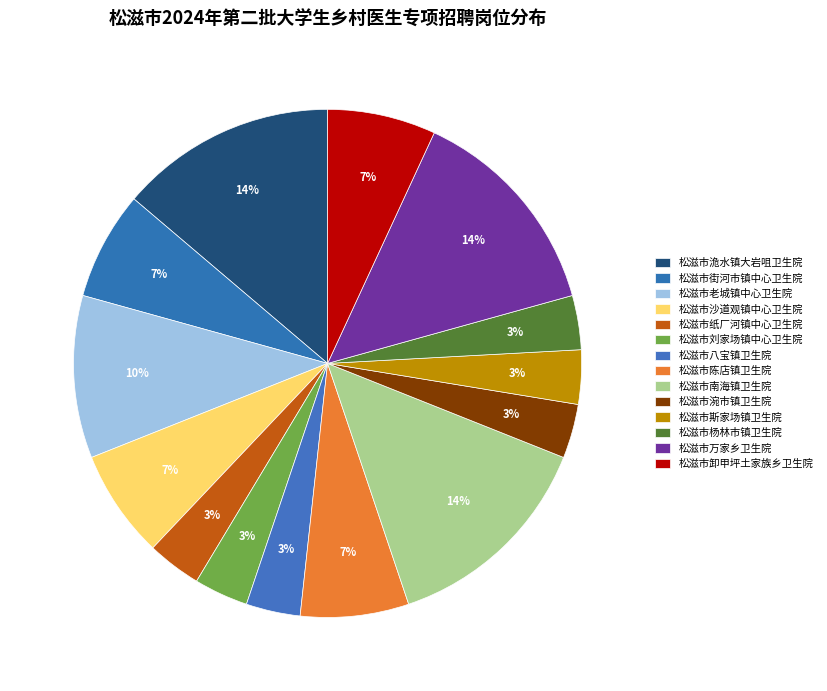

Which slice is the largest?

松滋市洈水镇大岩咀卫生院